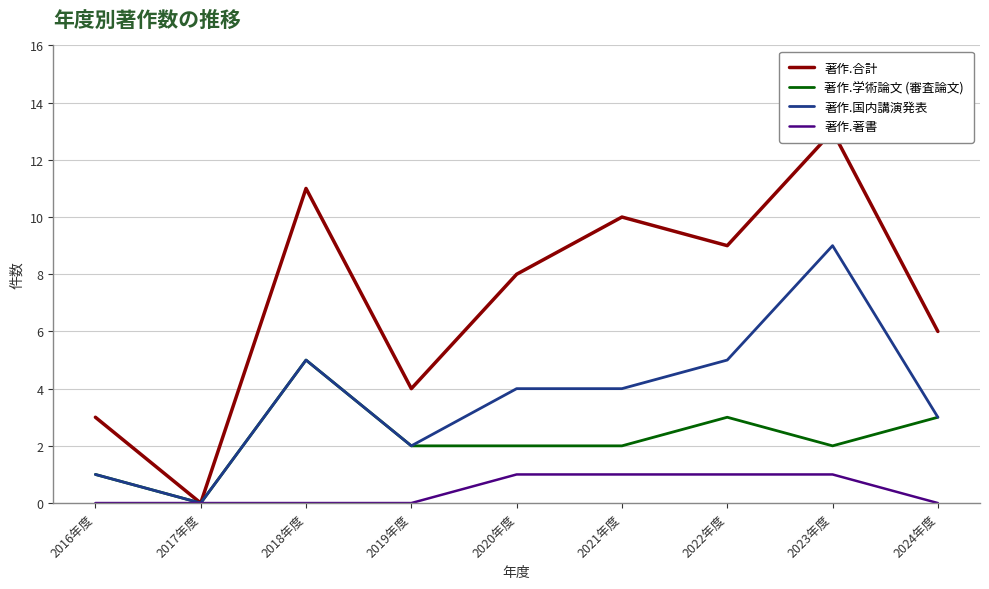

What is the label of the 2nd point from the right?

2023年度